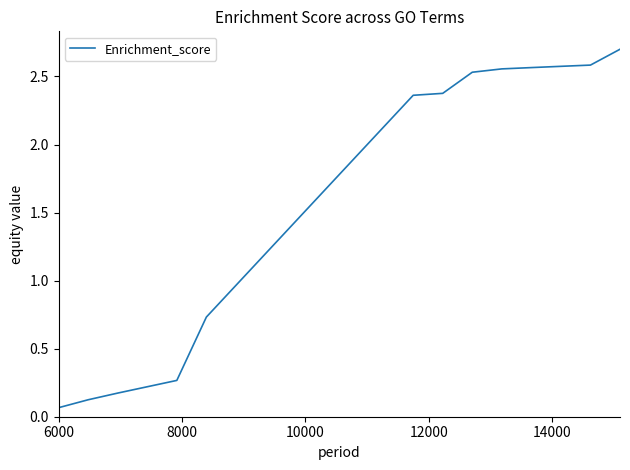

What is the greatest value displayed?

2.7